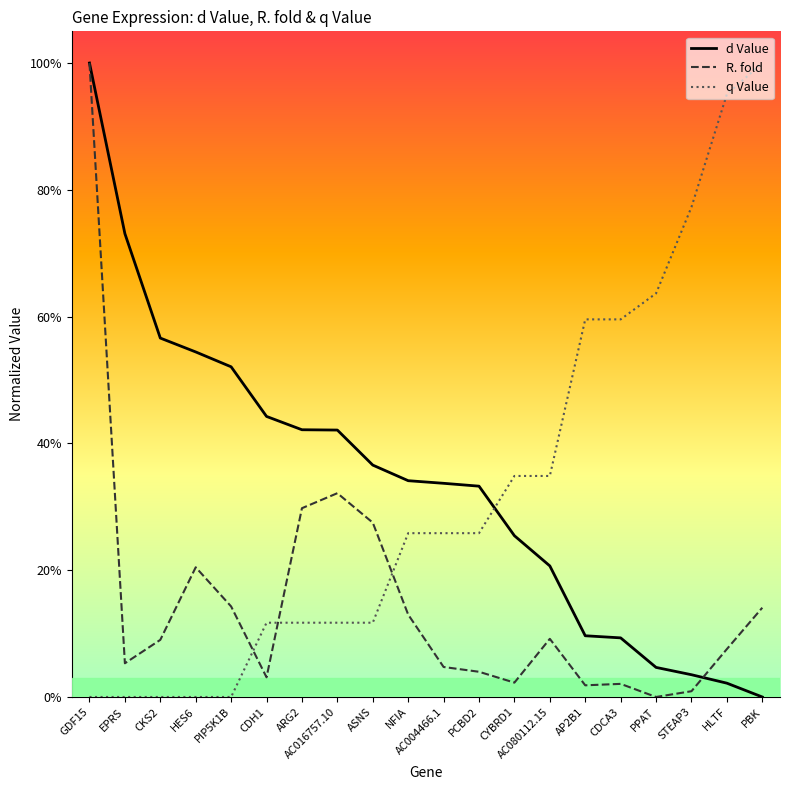

Is the value of R. fold at EPRS greater than the value of q Value at AC004466.1?

No